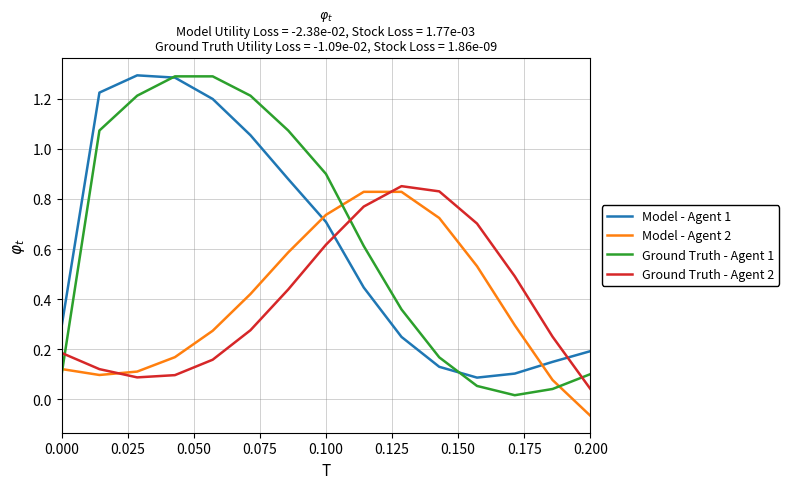

How many times do Model - Agent 1 and Ground Truth - Agent 2 cross each other?

2